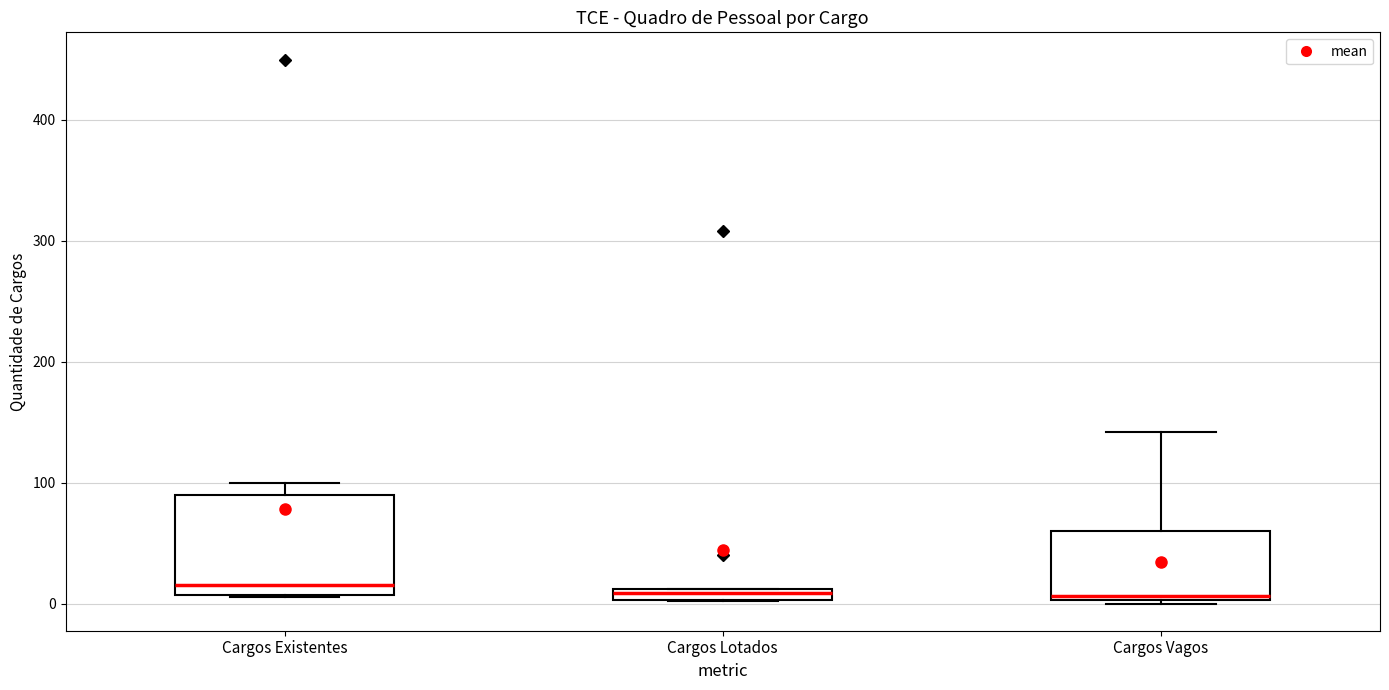

Which box is the tallest, from its lower edge to its upper edge?

Cargos Existentes